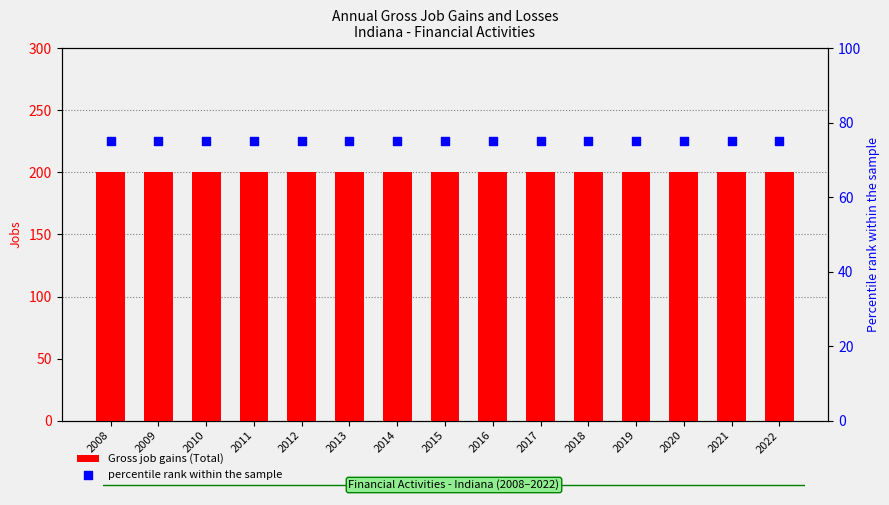

What are all the series names shown in the legend?

Gross job gains (Total), percentile rank within the sample